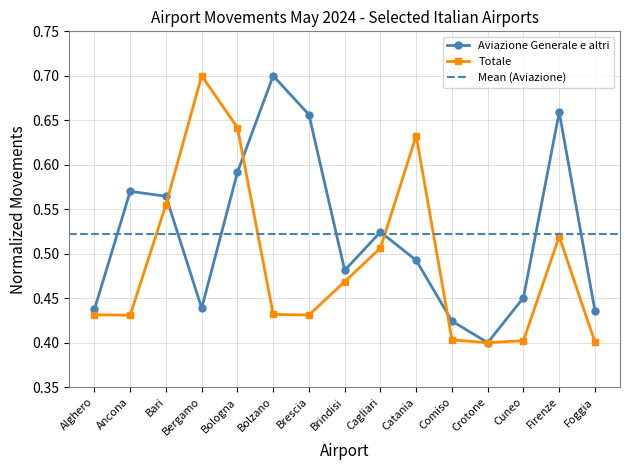

In TOTALE, how many points are lower than both neighbors (excluding endpoints)?

3